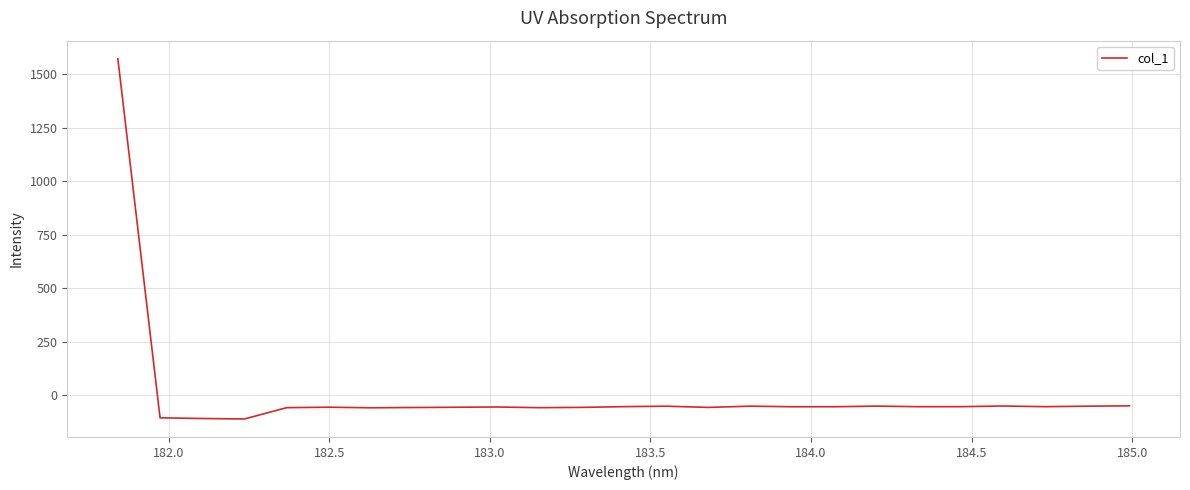

What is the smallest value displayed?

-110.9